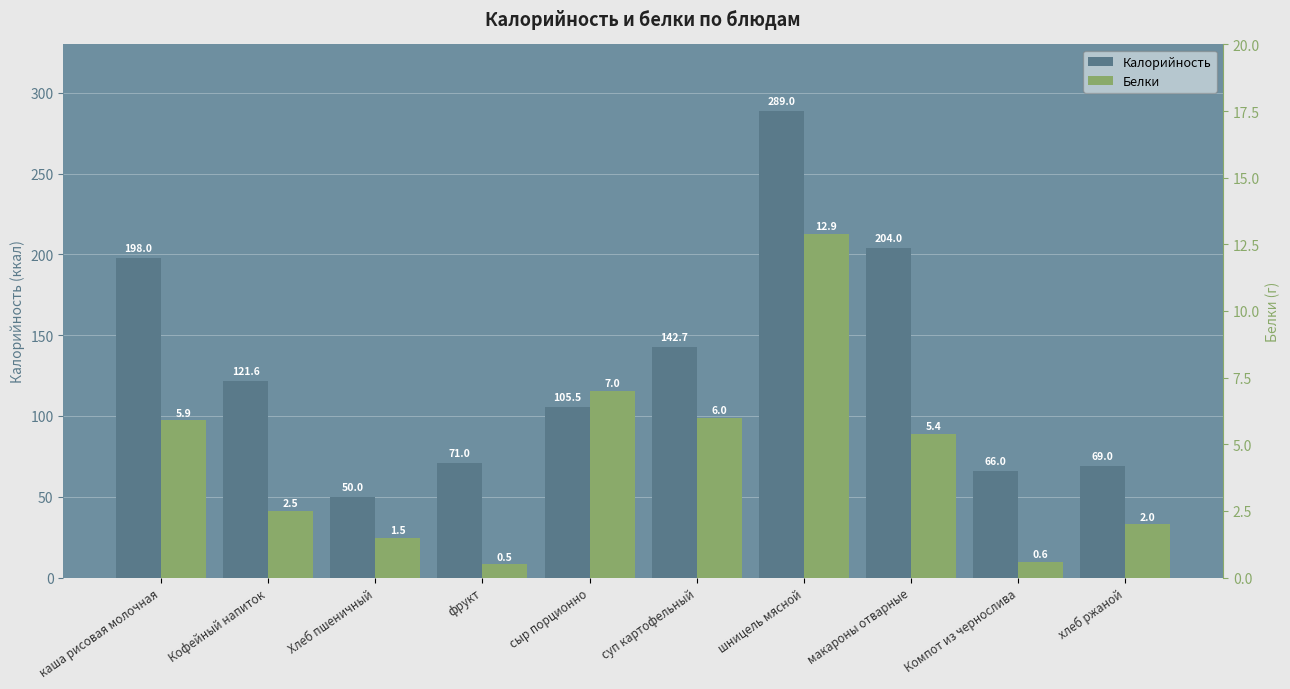

At how many categories does at least one series exceed 50?

9